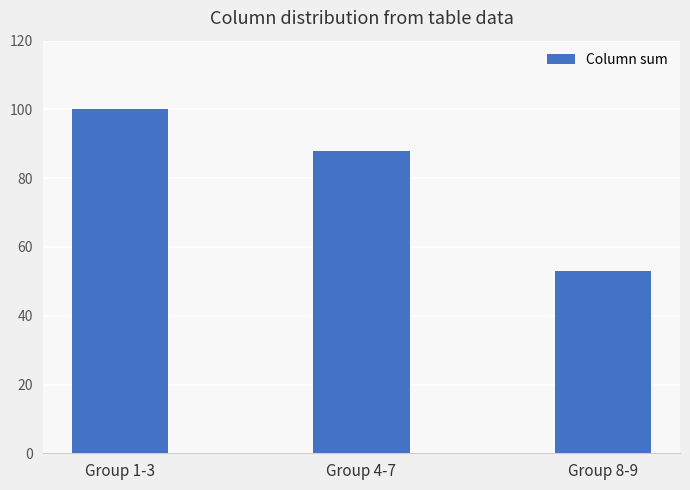

What is the value of the 1st bar from the left?

100